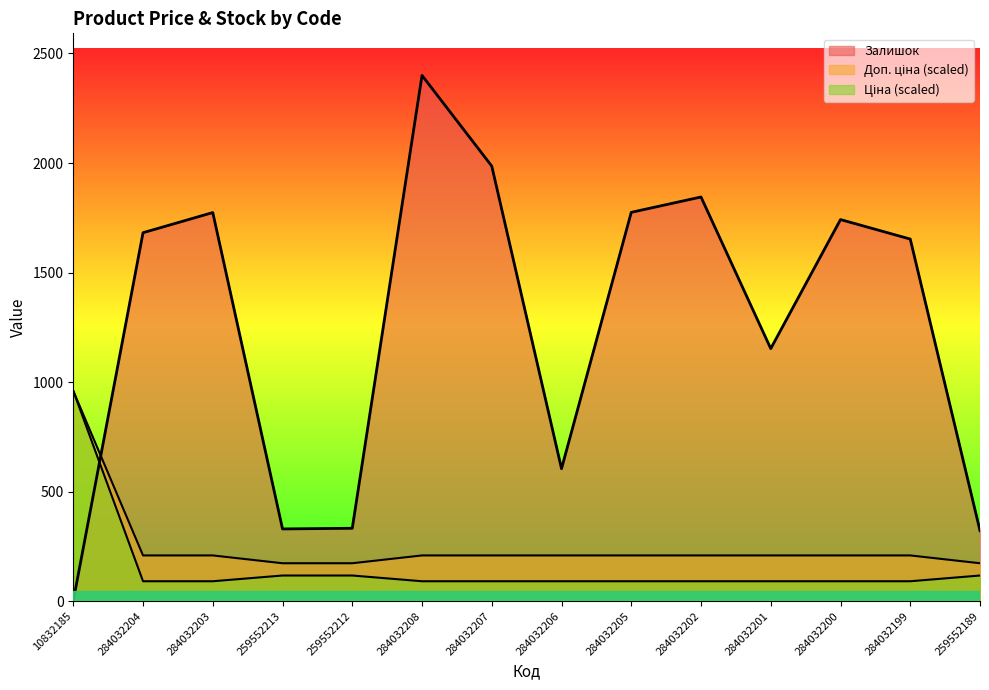

Rank the series by their maximum value, from lowest to highest.

Ціна, Доп. ціна, Залишок